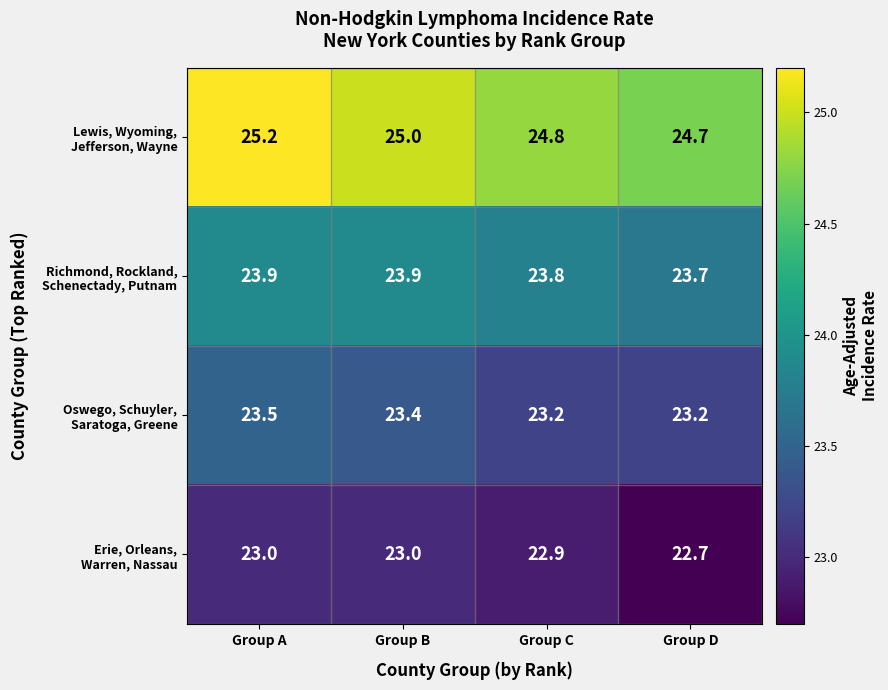

What is the total value across all series at Group D?

94.3